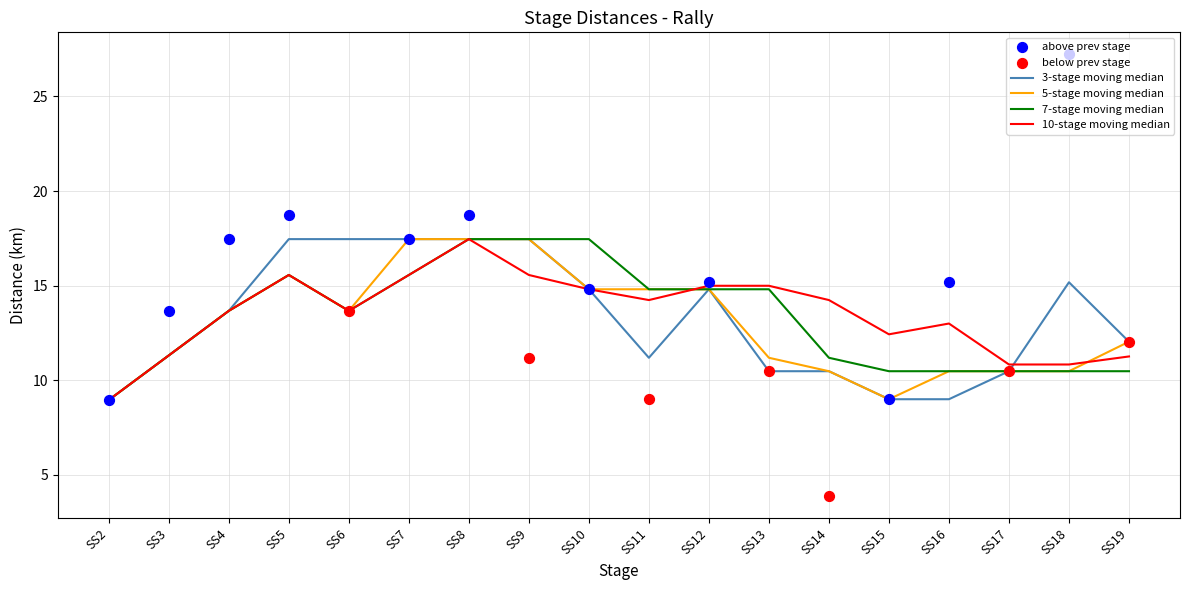

What is the ratio of the value at SS15 to the value at SS9?

0.8